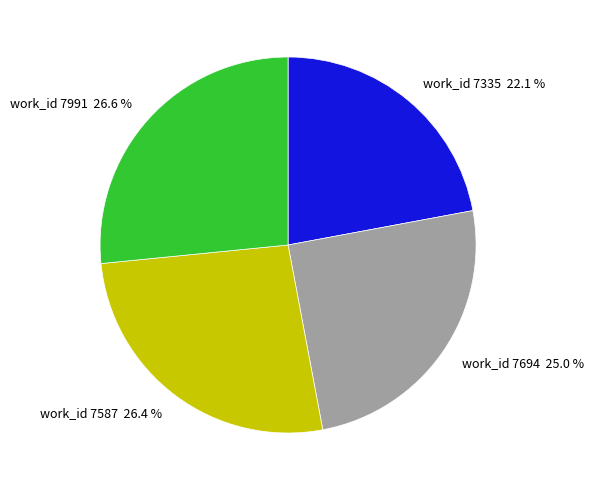

Is there any slice that represents more than half of the pie?

No